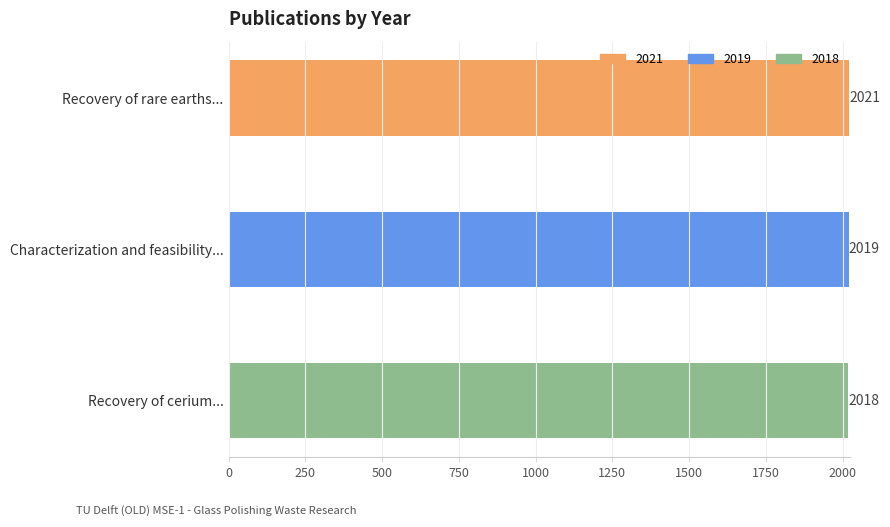

The value at Recovery of cerium... is 2018. True or false?

True